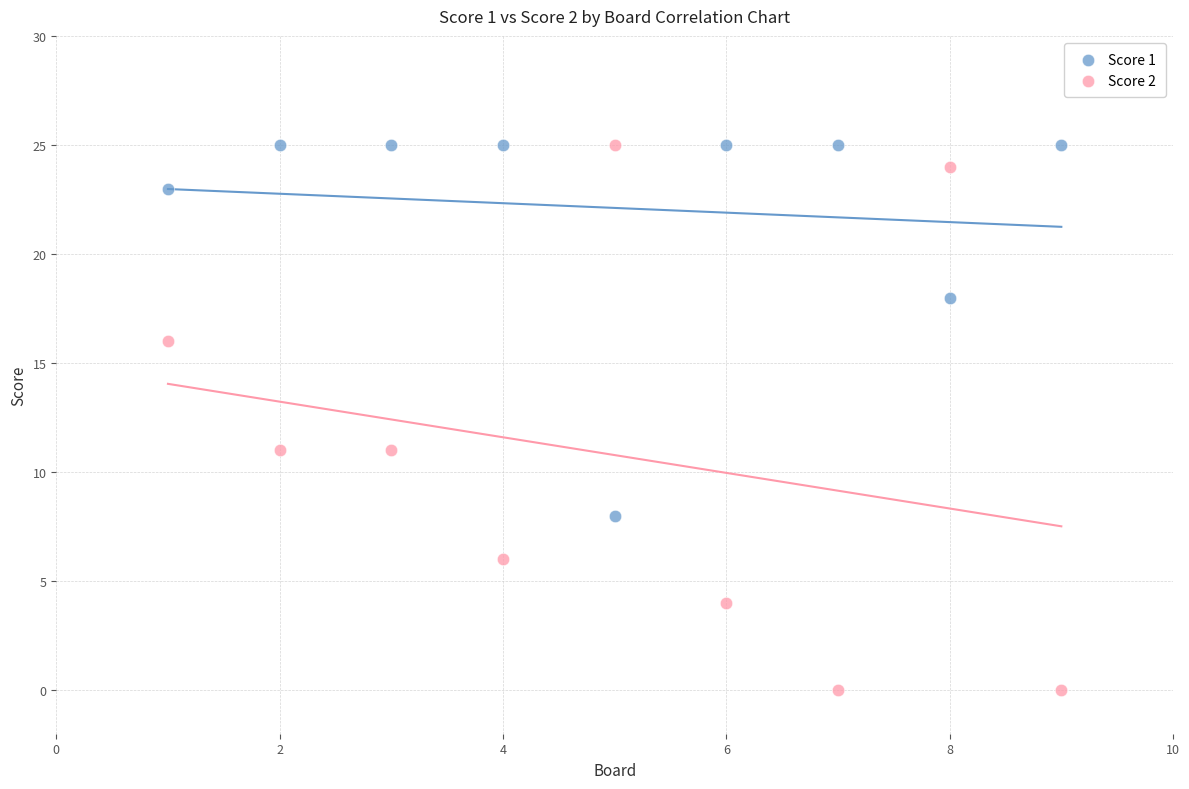

Which series reaches the minimum Y coordinate?

Score 2